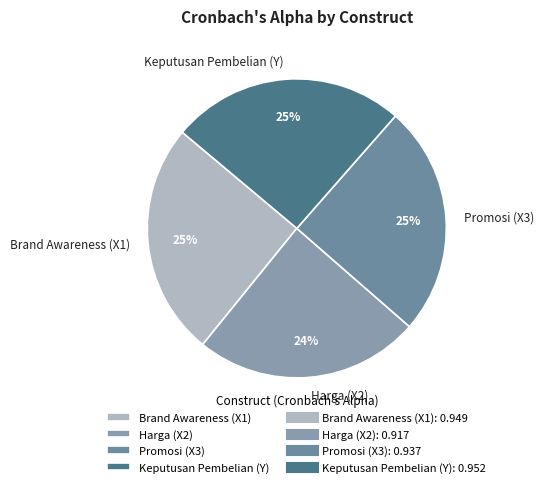

To the nearest percent, what is the difference between the largest and smallest slice percentages?

1%